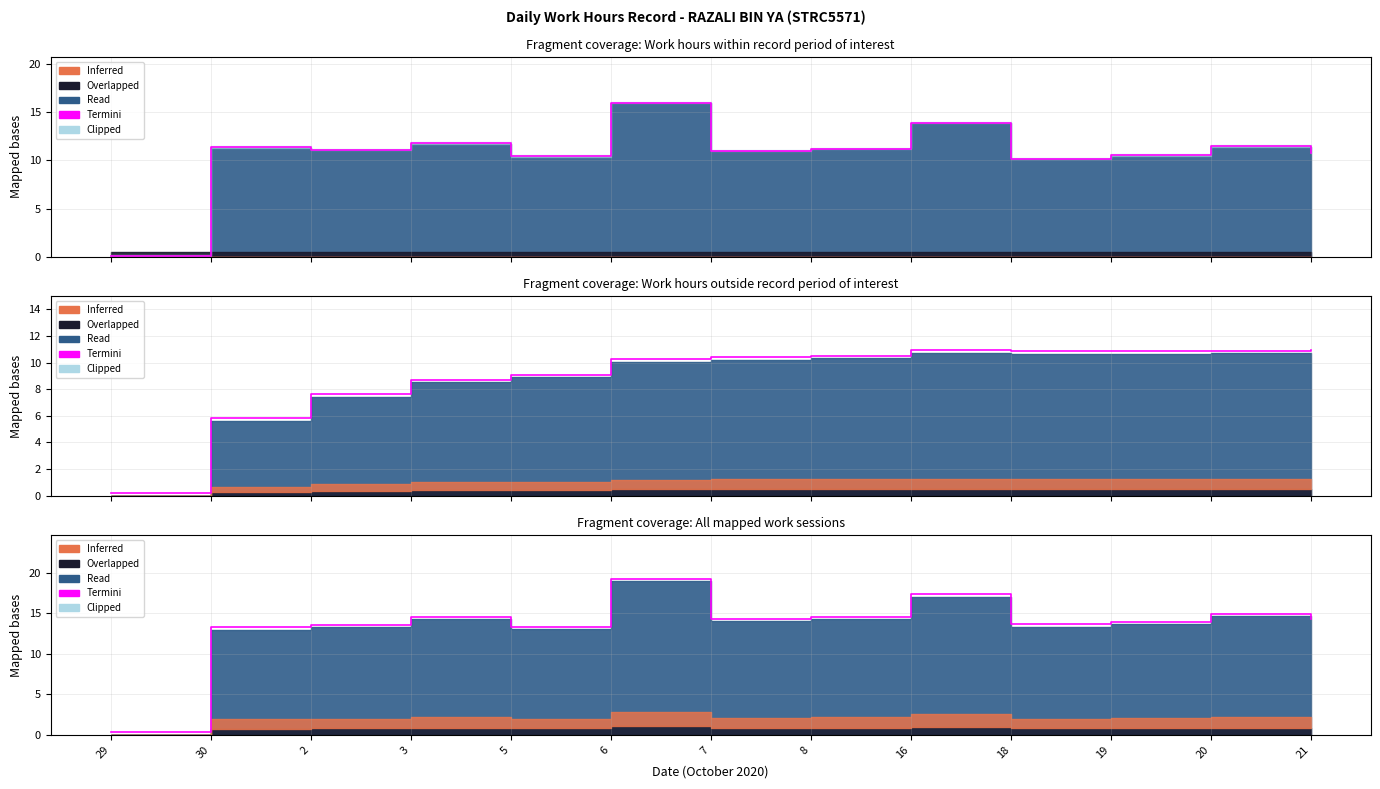

List the labels in order of value, smallest first.

29, 30, 5, 2, 18, 19, 21, 7, 8, 3, 20, 16, 6